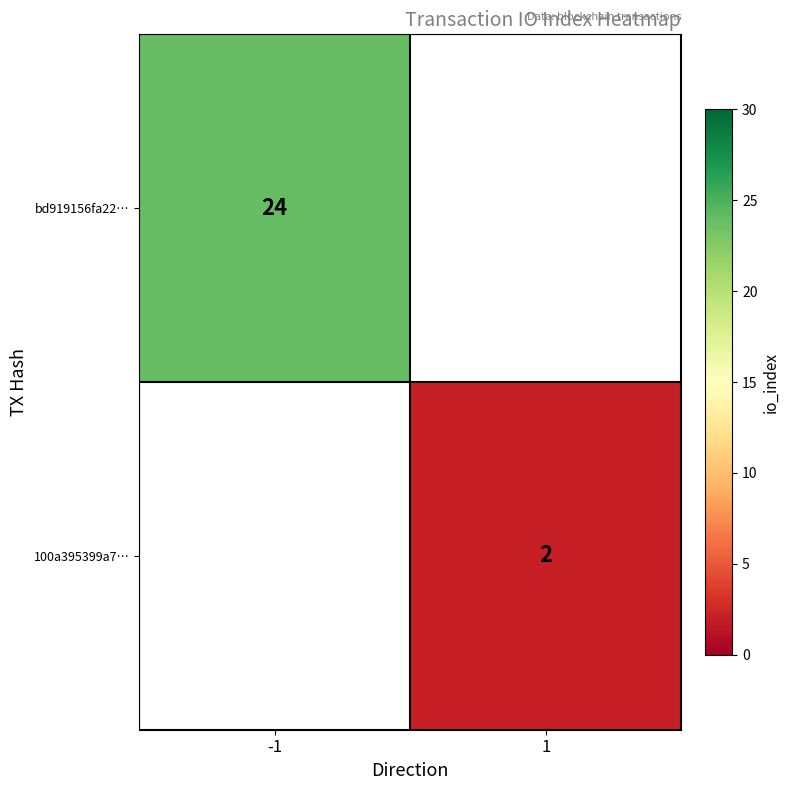

The value of 100a395399a7… at 1 is 1. True or false?

False